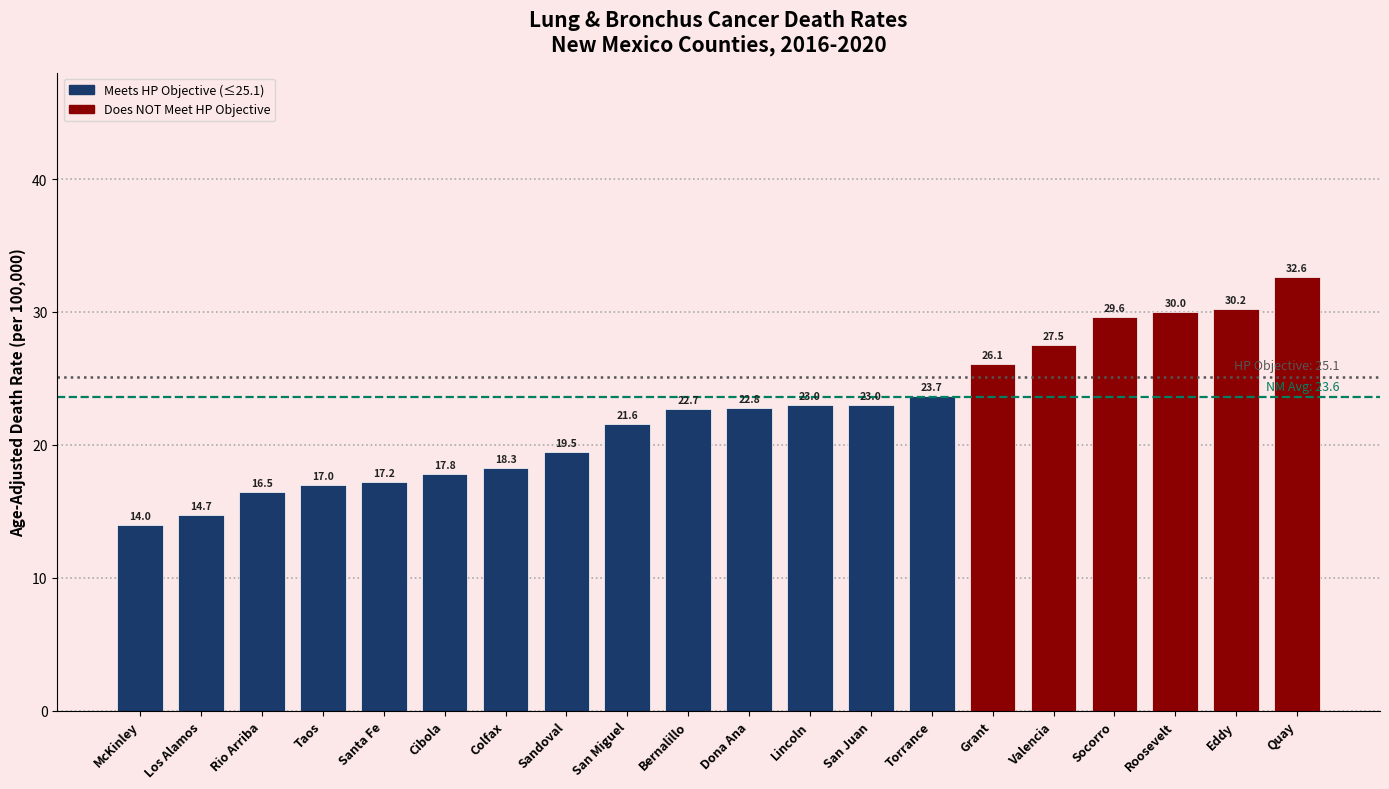

What is the change in value from Sandoval to Grant?

+6.6